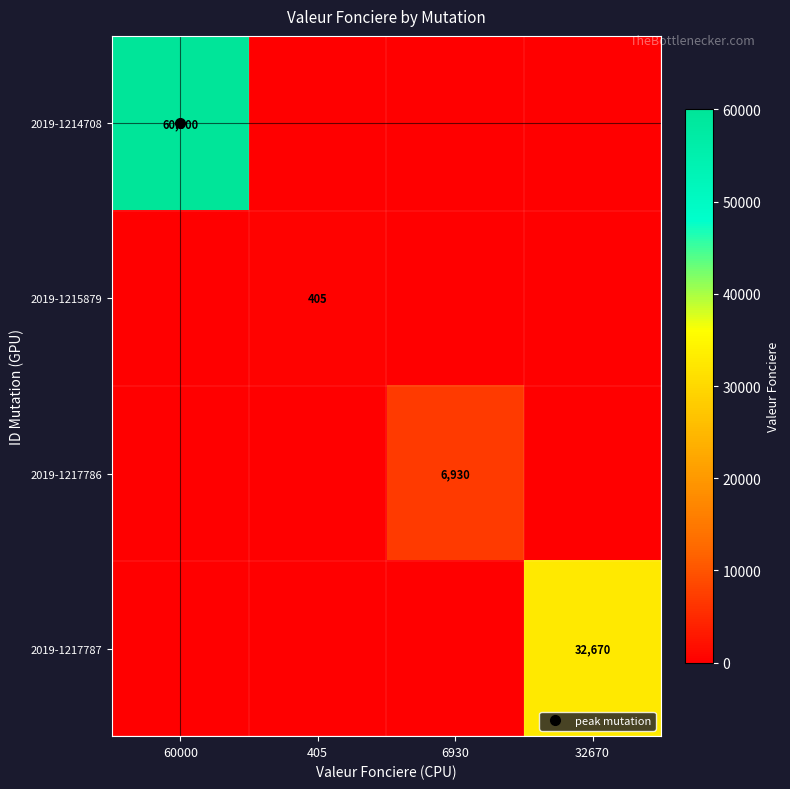

Rank the categories by 2019-1217787 value from highest to lowest.

32670, 60000, 405, 6930